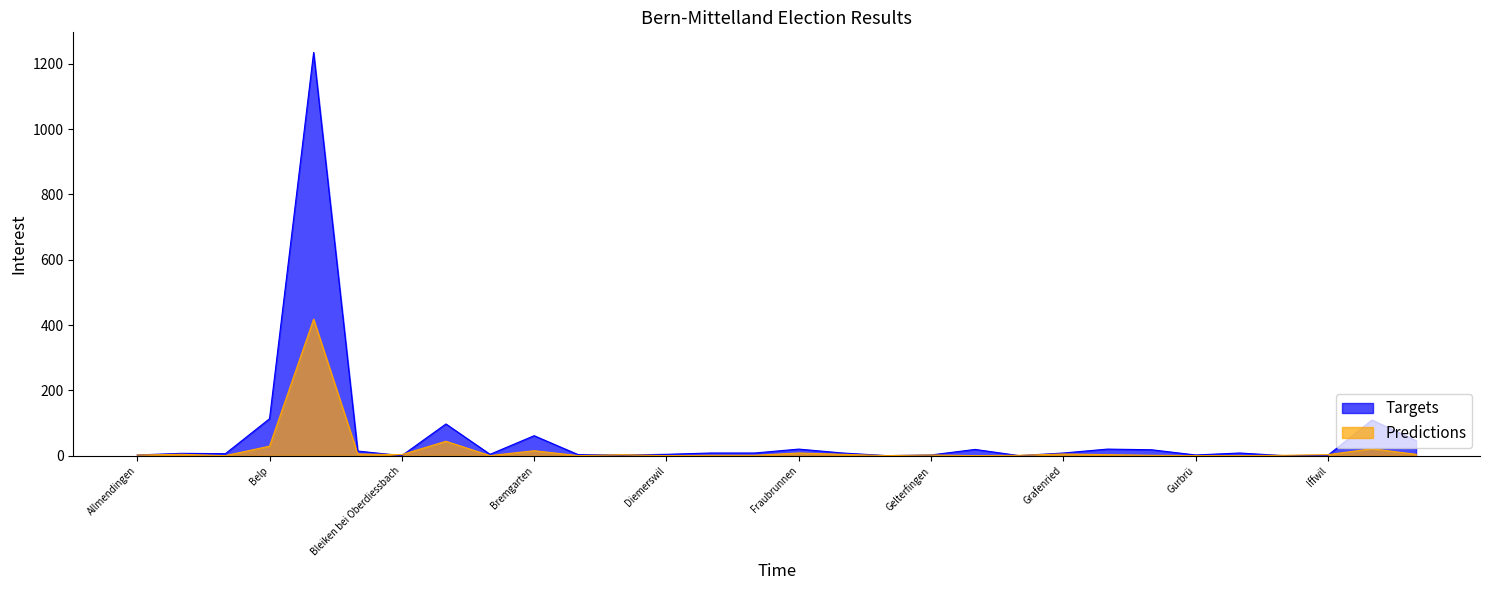

What is the total value across all series at Etzelkofen?

9